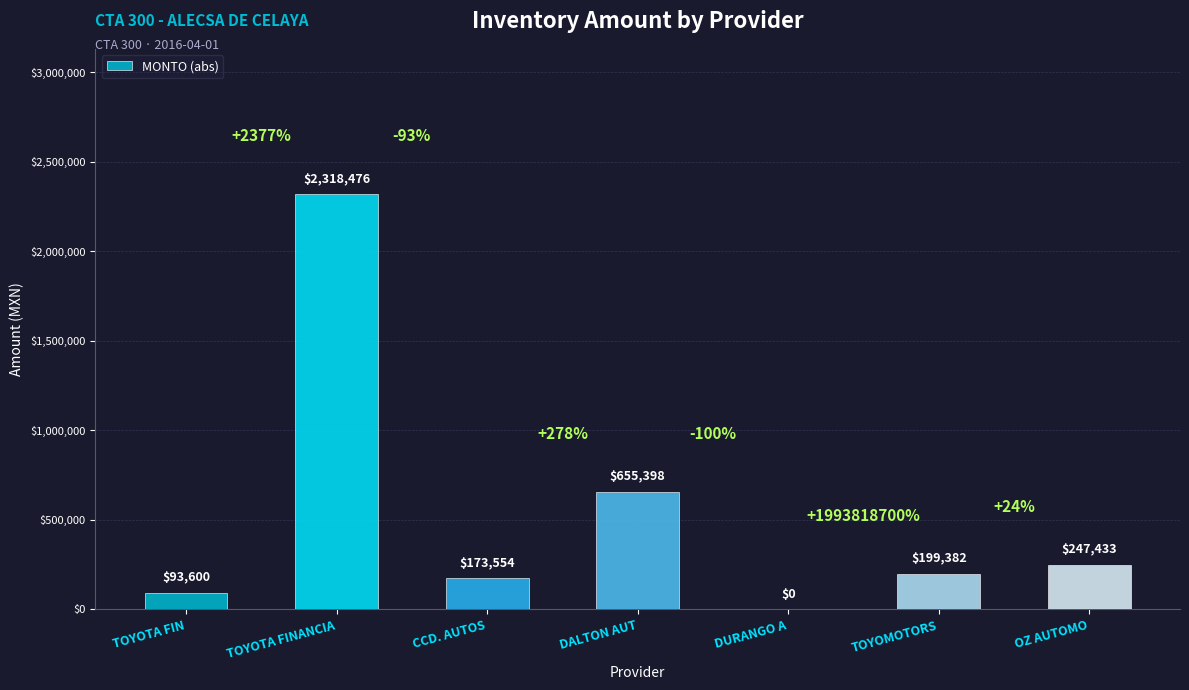

Which label corresponds to the largest value in the chart?

TOYOTA FINANCIA